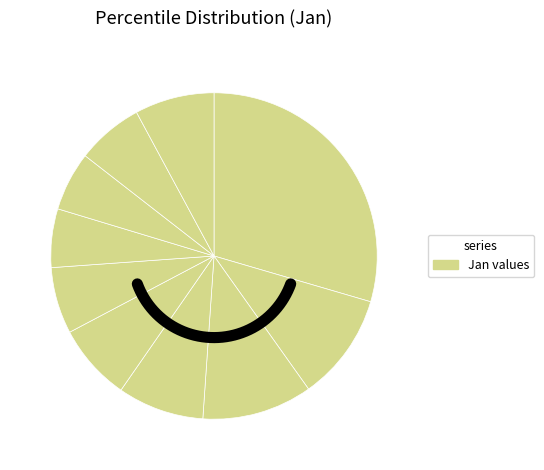

Is the sum of pct85 and pct55 greater than half?

No